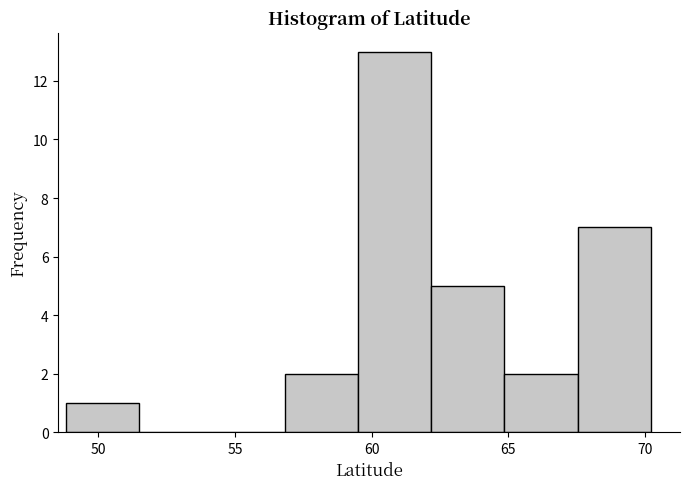

Over which range of the x-axis is the bar tallest?

59.5 to 62.0